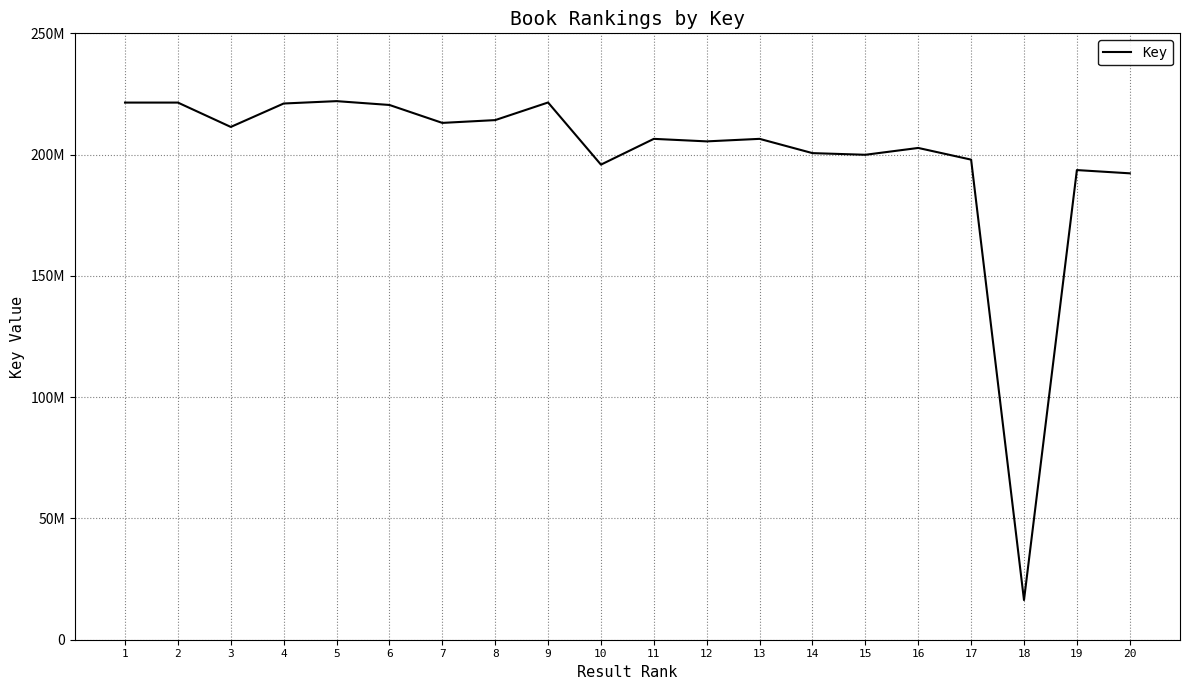

Does the chart display data point markers on the line(s)?

No